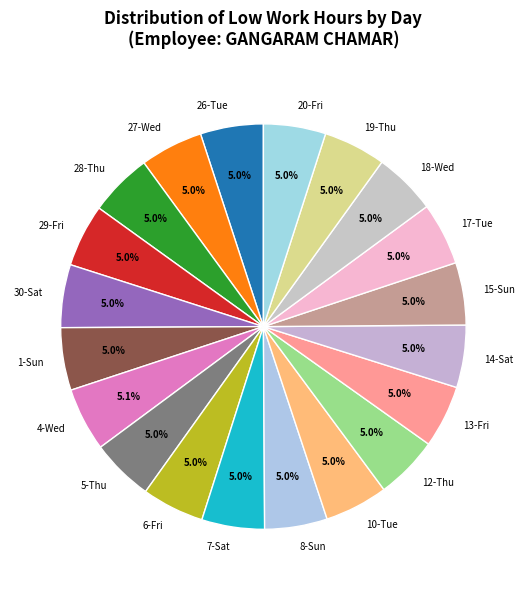

To the nearest percent, what portion does 12-Thu represent?

5%